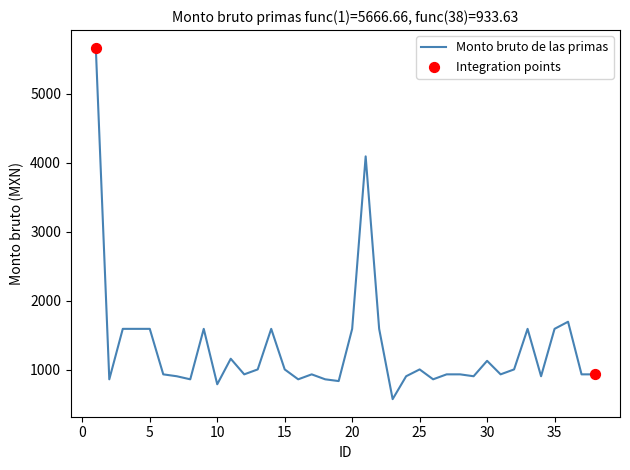

What is the smallest value displayed?

574.4